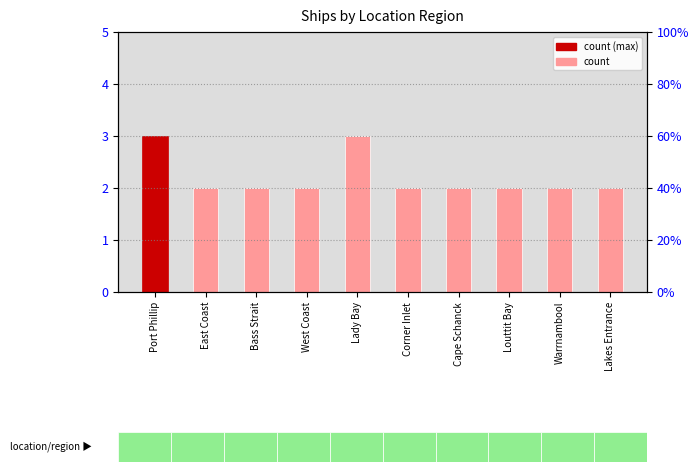

Reading left to right, transcribe all the data shown in this chart.

3	2	2	2	3	2	2	2	2	2